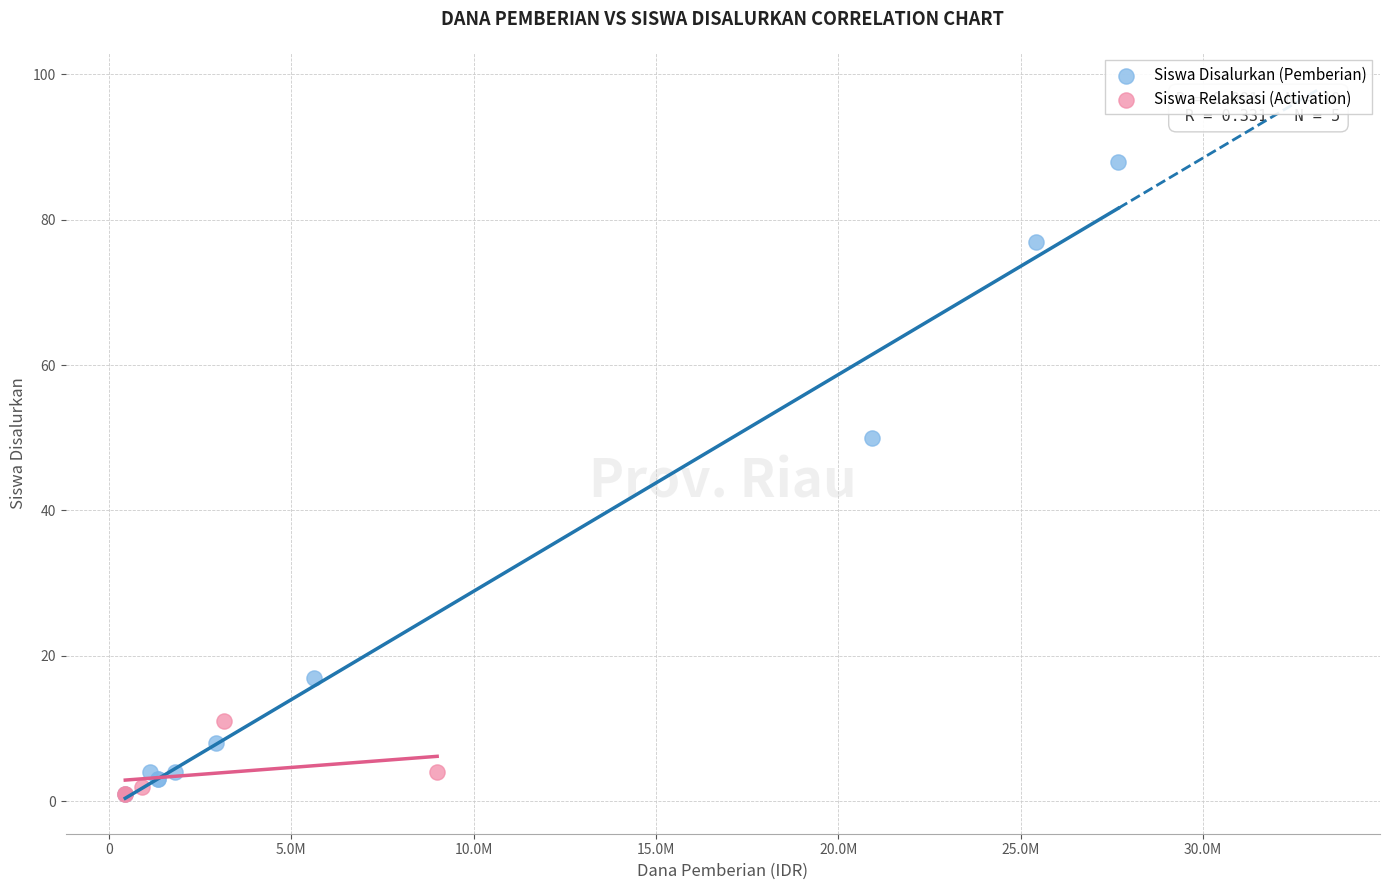

Which series has the largest Y range (max minus min)?

Siswa Disalurkan (Pemberian)